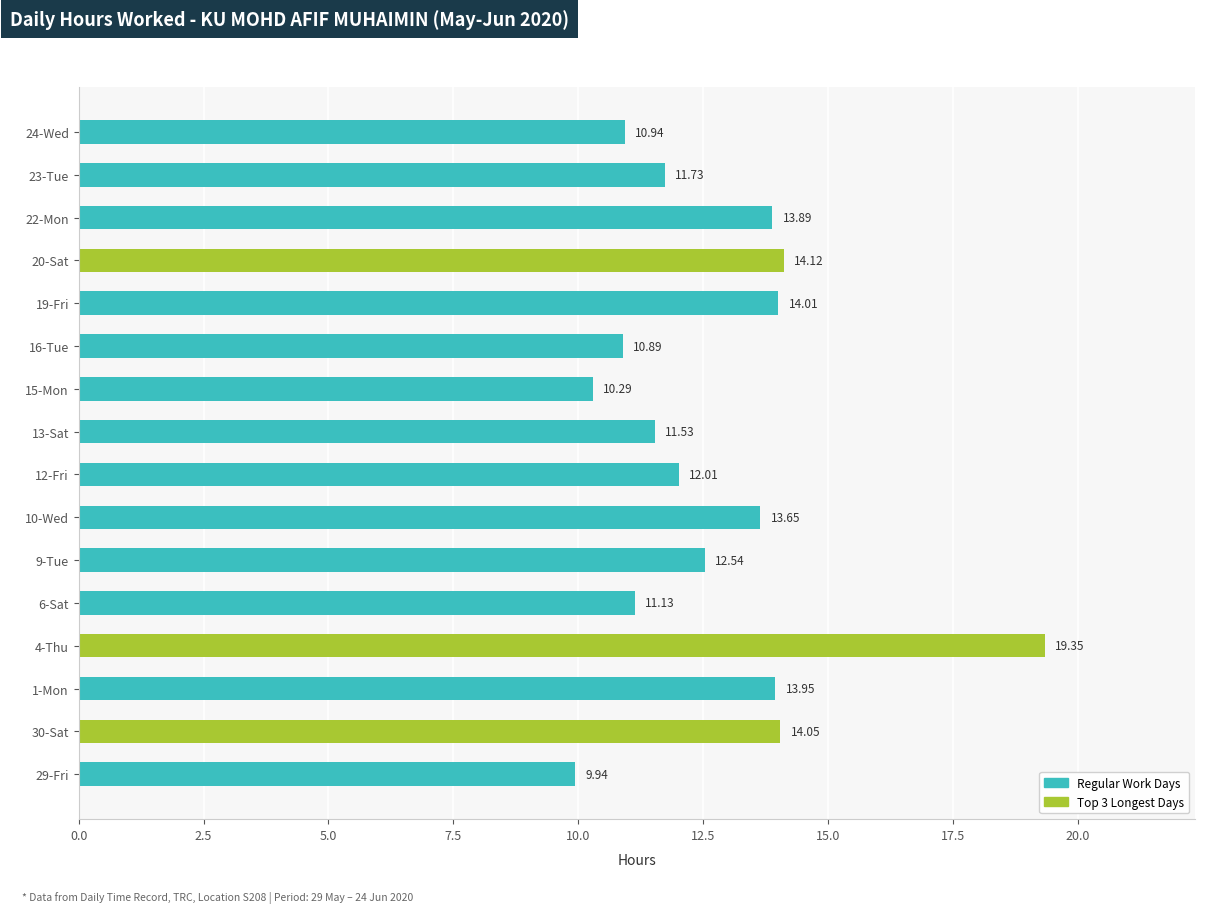

Rank the categories by value from lowest to highest.

29-Fri, 15-Mon, 16-Tue, 24-Wed, 6-Sat, 13-Sat, 23-Tue, 12-Fri, 9-Tue, 10-Wed, 22-Mon, 1-Mon, 19-Fri, 30-Sat, 20-Sat, 4-Thu